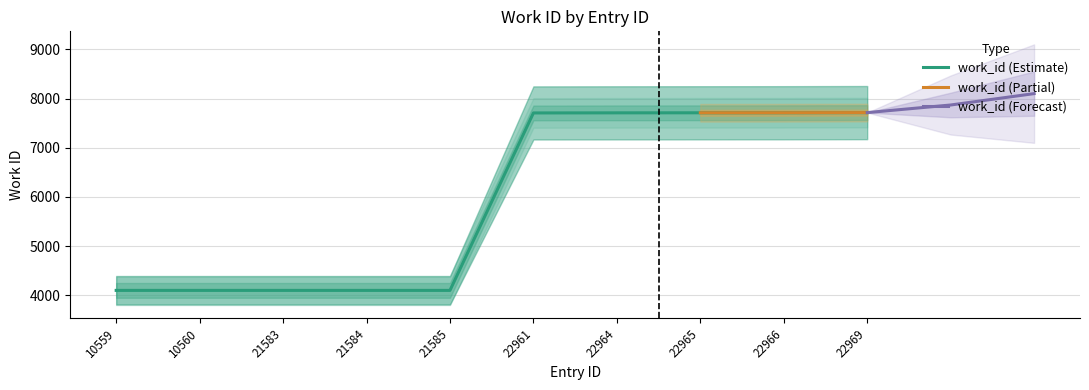

Reading right to left, what are all the values shown in this chart?

7714	7711	7710	7709	7707	4103	4103	4103	4103	4103